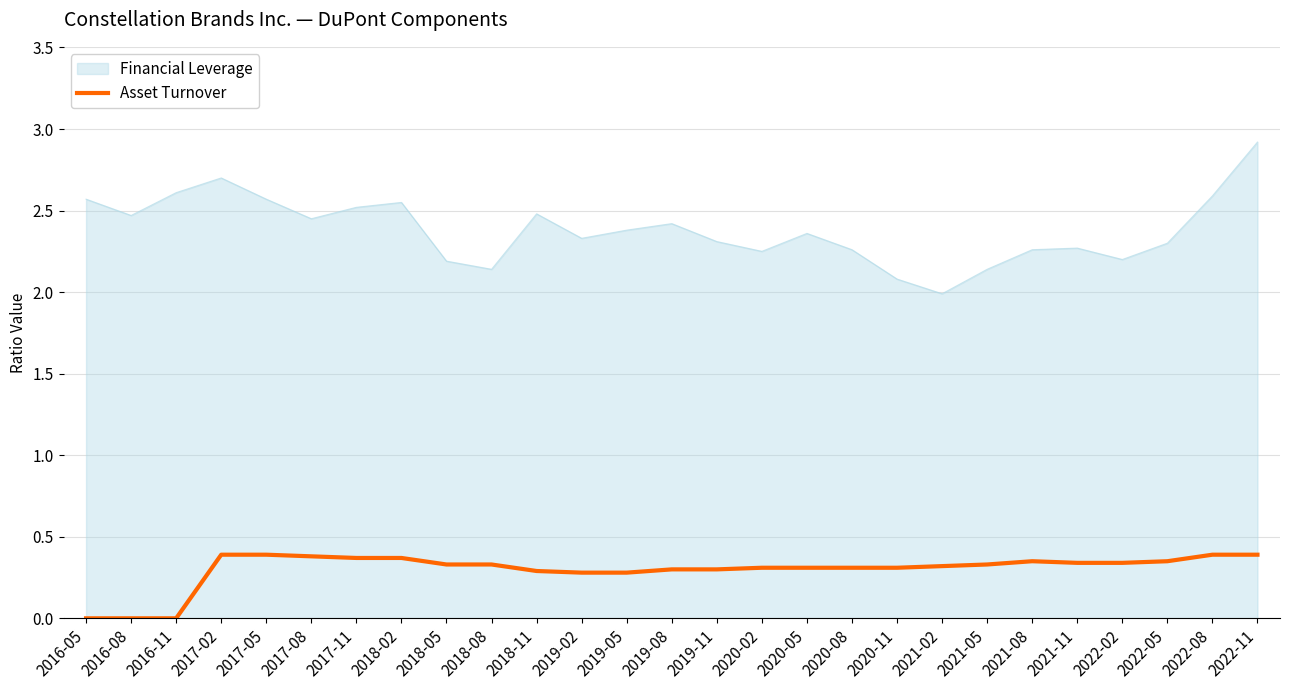

What is the difference between the maximum and minimum values in the Asset Turnover series?

0.4